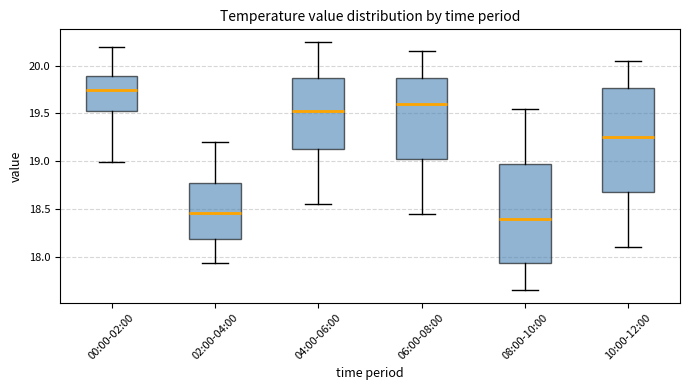

Where does the lower whisker of the box for 10:00-12:00 end on the y-axis? The values are not printed on the chart, so give them approximately, as read against the axis.

18.10